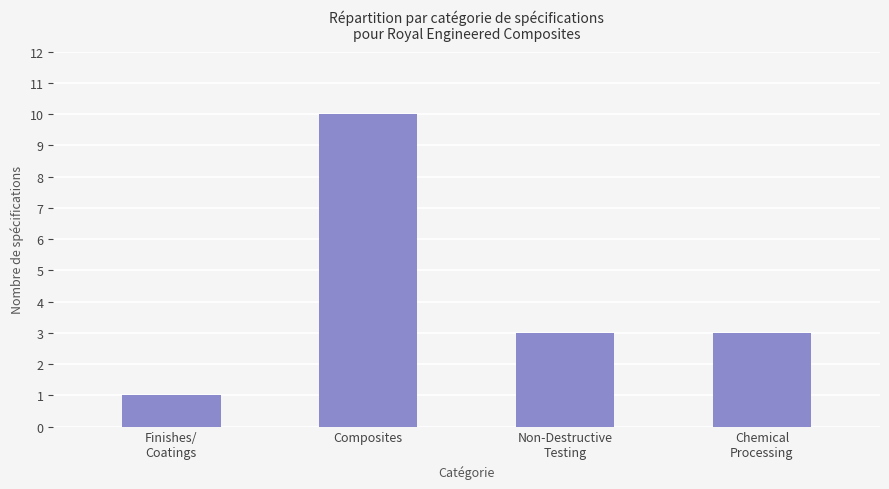

The chart shows a value of 0 at Finishes/
Coatings. True or false?

False